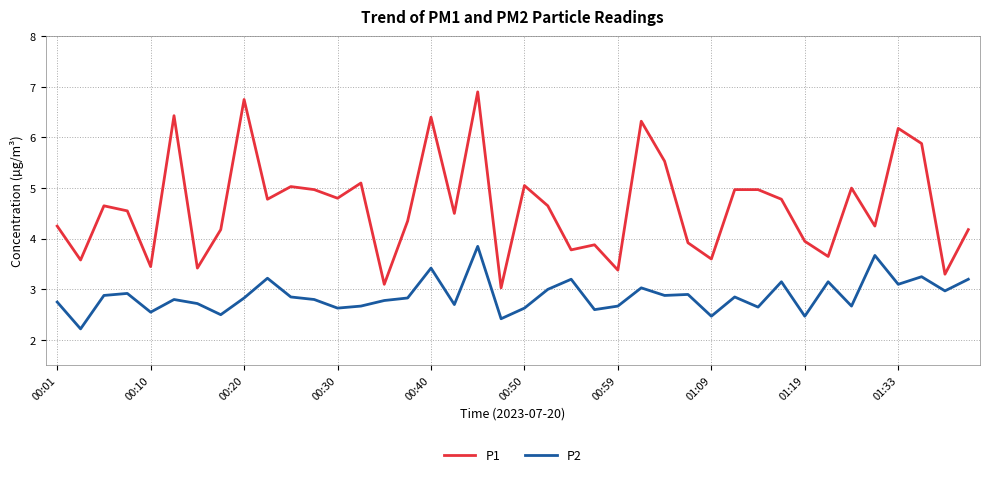

Which series has the largest total across all categories?

P1